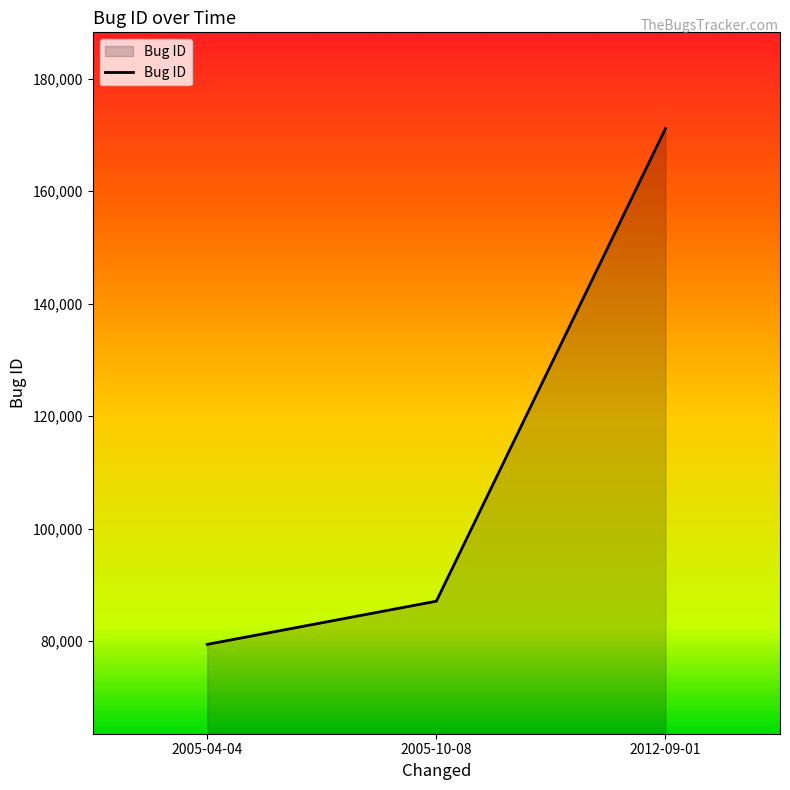

What is the difference between the values at 2005-10-08 and 2012-09-01?

84024